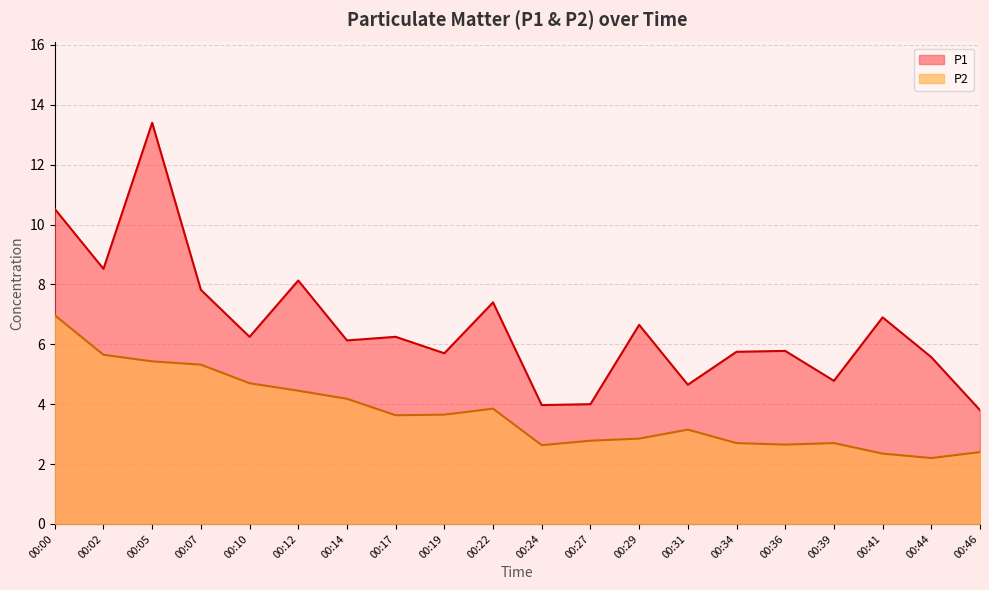

What is the difference between the highest and lowest values at 00:46?

1.4